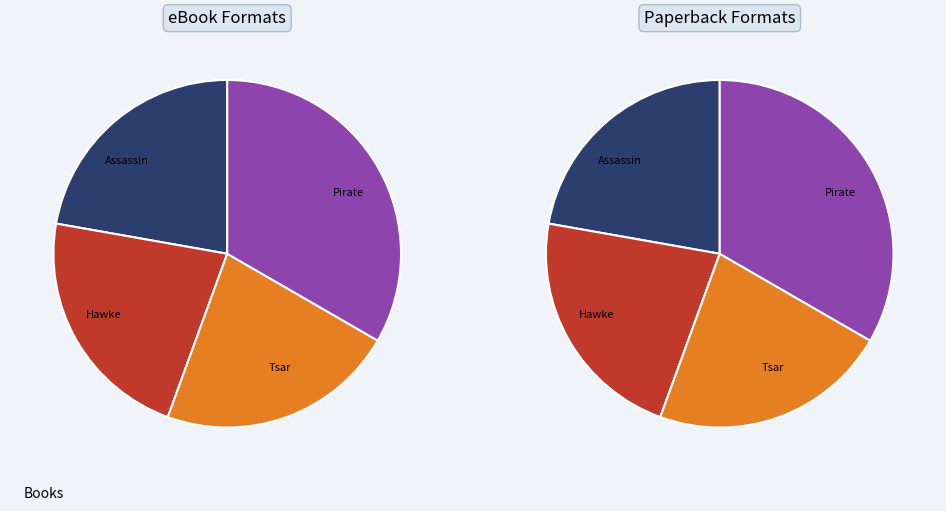

Which has a higher value, Hawke or Pirate?

Pirate